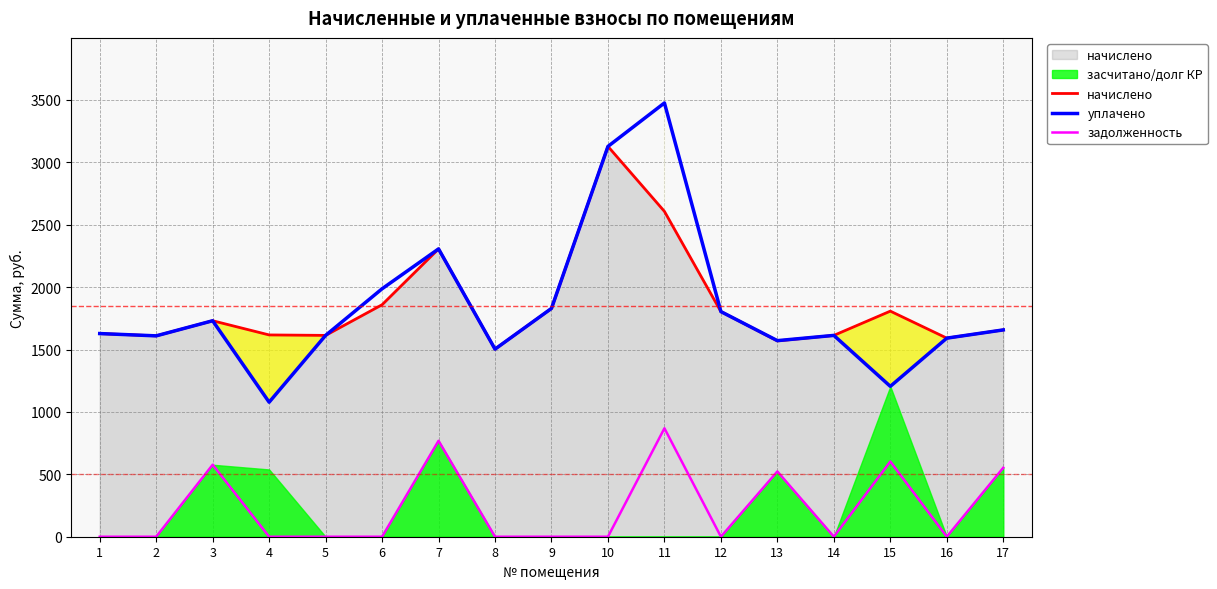

What is the sum of all уплачено values?

31326.2